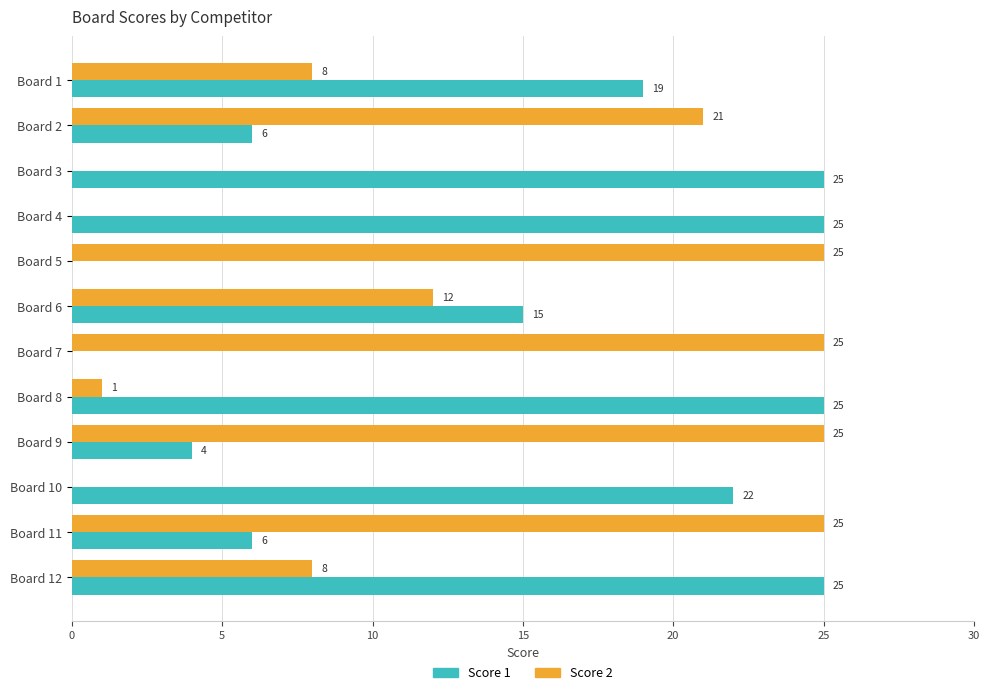

What is the greatest value displayed?

25